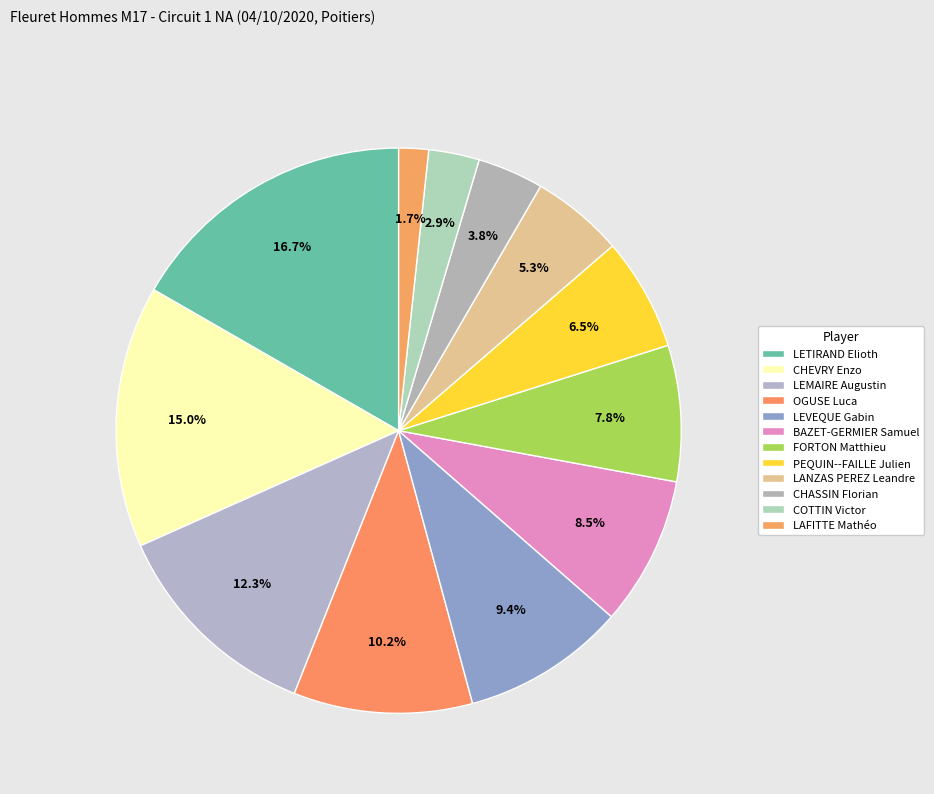

How many slices are in this pie chart?

12